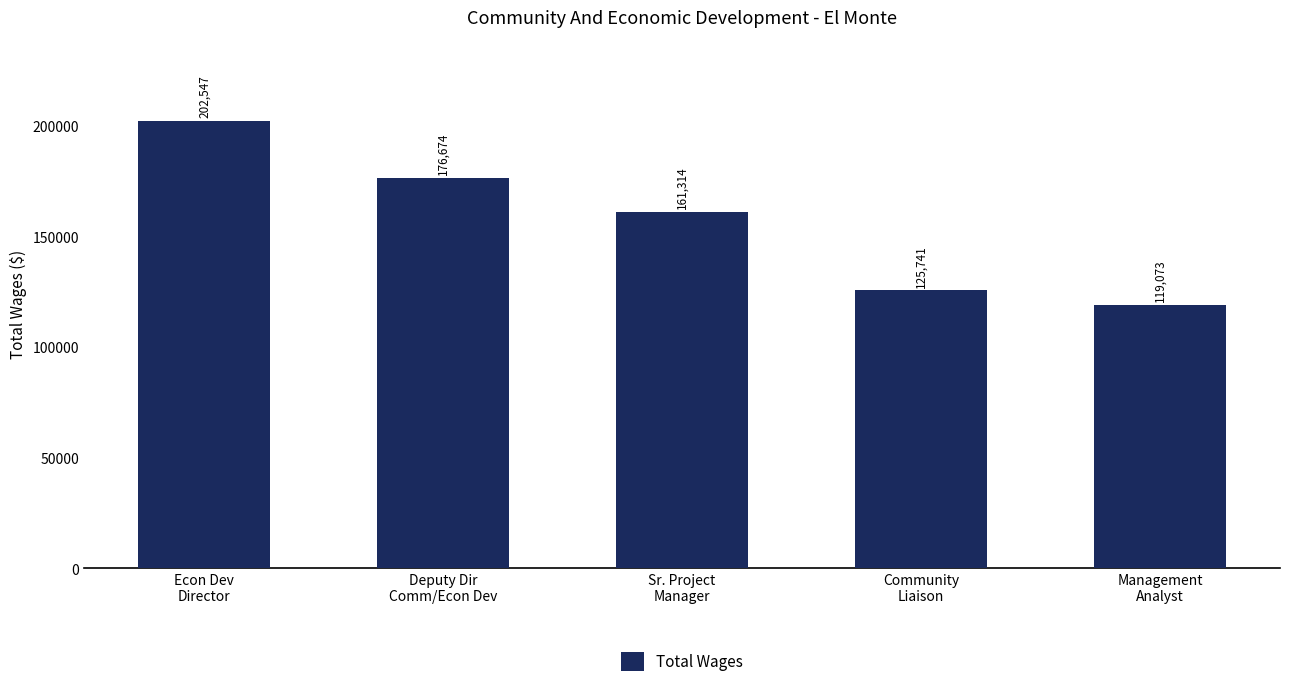

What is the label of the 3rd bar from the left?

Sr. Project
Manager